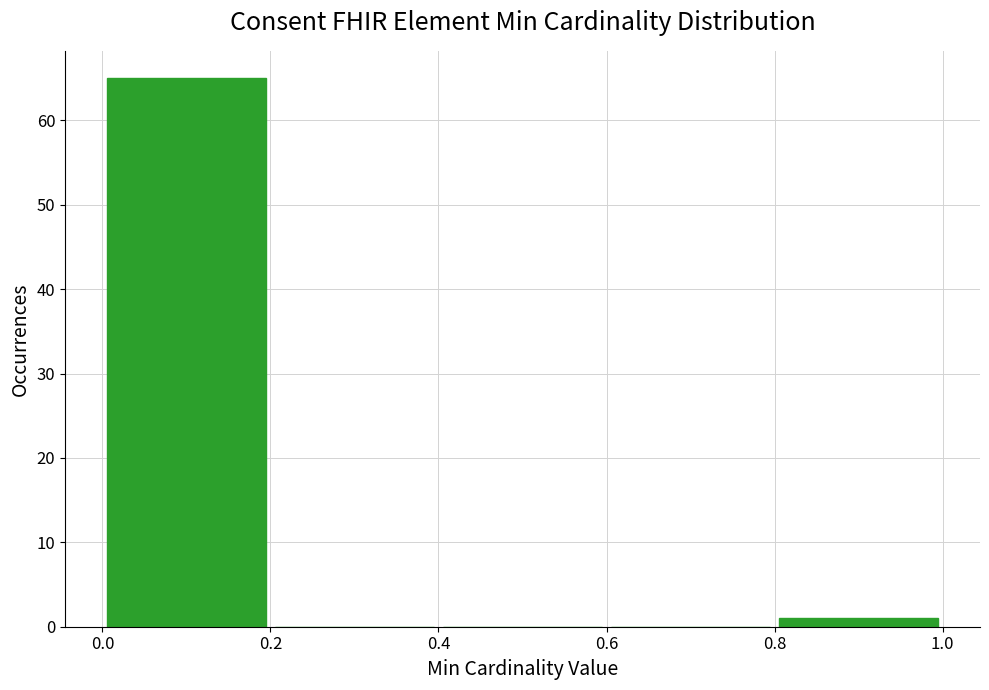

Reading left to right, transcribe this chart: for each bar, give the range it covers on the x-axis and its height. The values are not printed on the chart, so give them approximately, as read against the axis.

0.0 to 0.2: 65
0.2 to 0.4: 0
0.4 to 0.6: 0
0.6 to 0.8: 0
0.8 to 1.0: 1